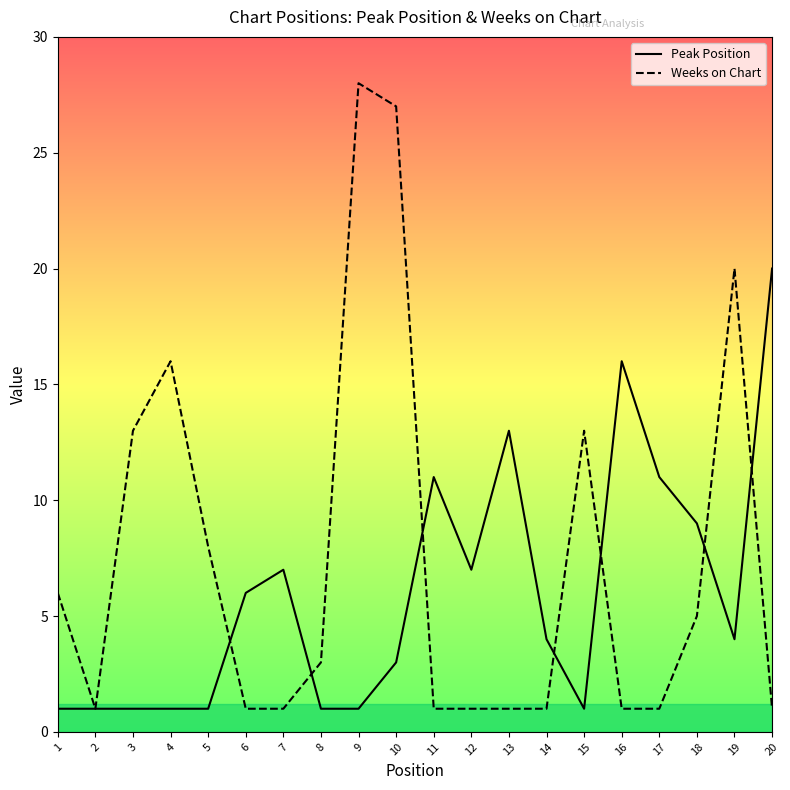

The value of Weeks on Chart at 3 is 13. True or false?

True